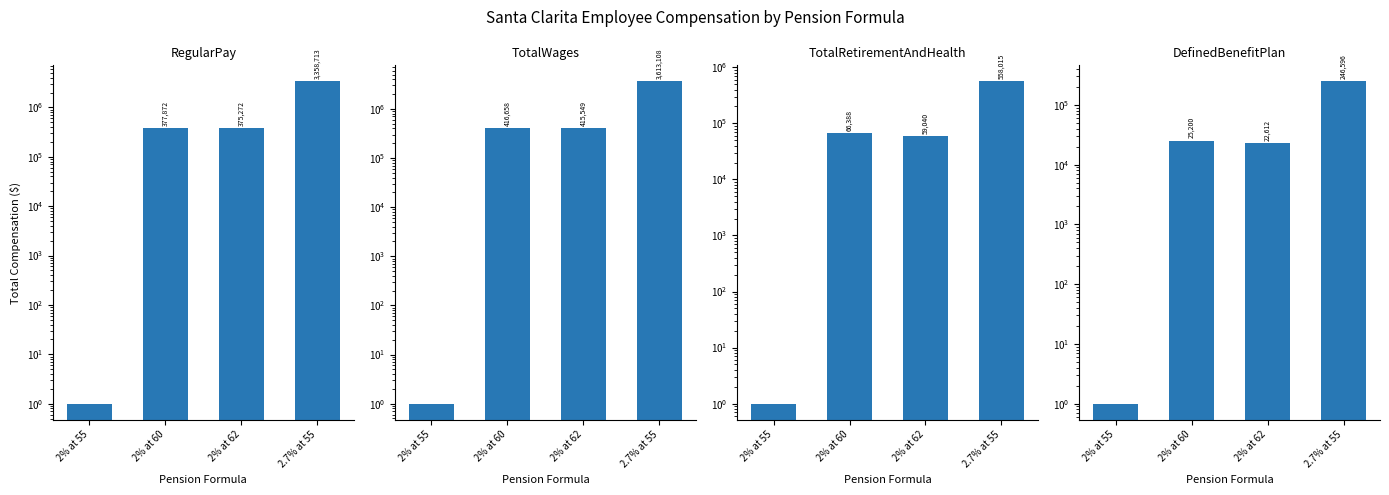

Is it true that TotalRetirementAndHealth equals 1 at 2% at 55?

True